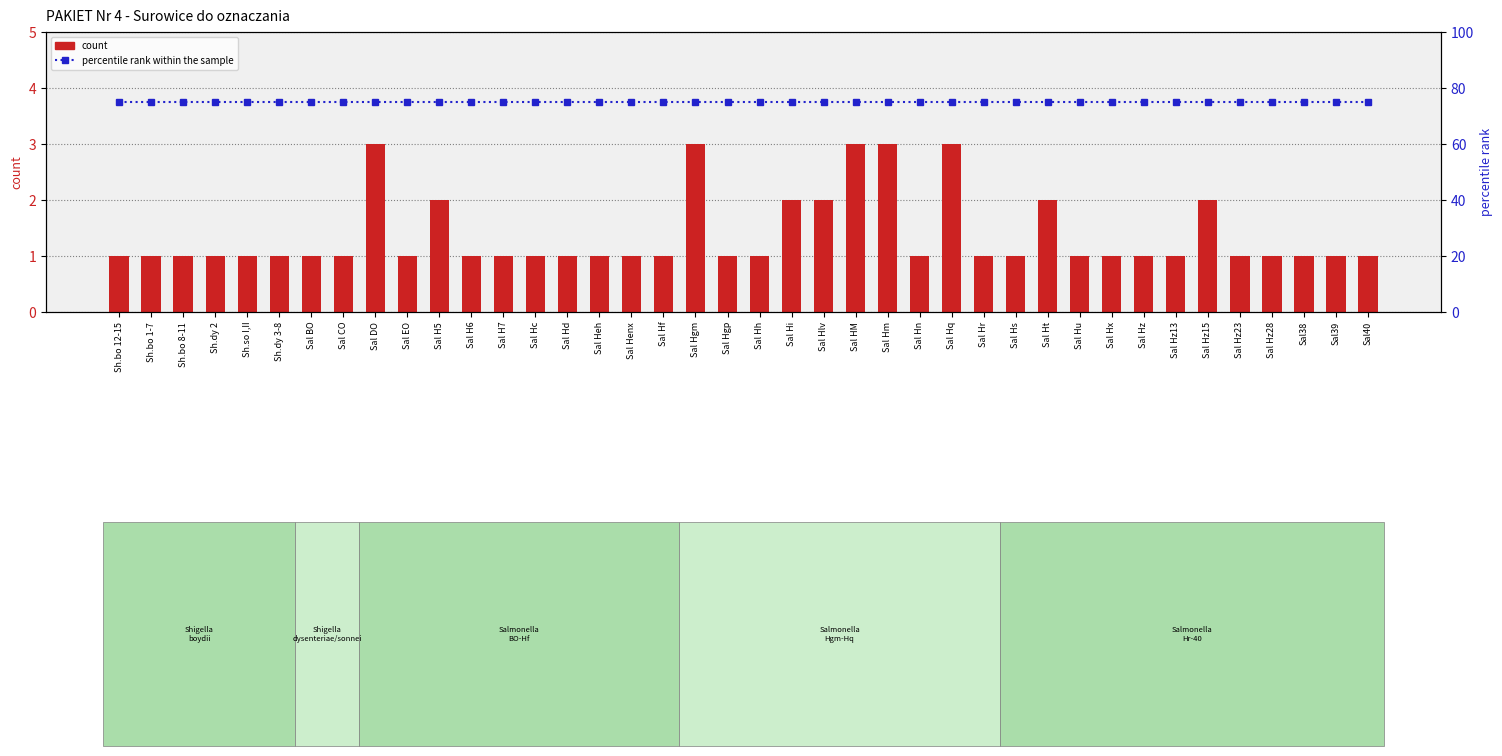

At which label does percentile rank within the sample reach its peak?

Sh.bo 12-15